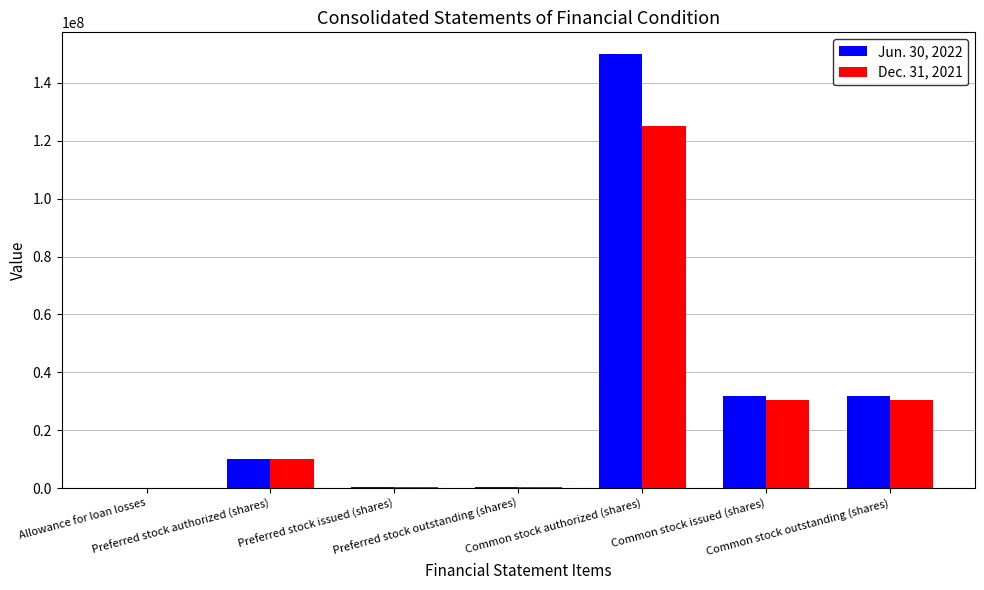

What is the greatest value displayed?

150000000